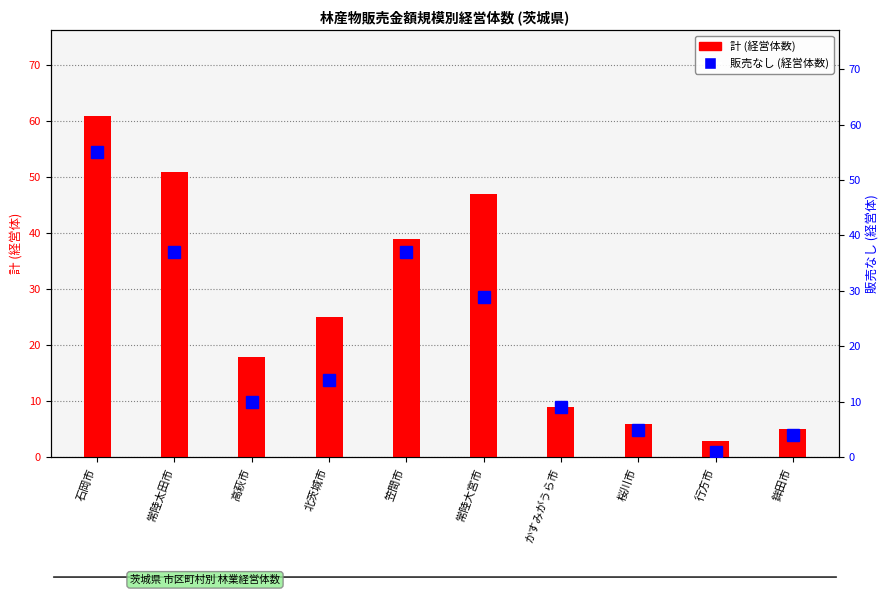

What is the maximum value shown in the chart?

61